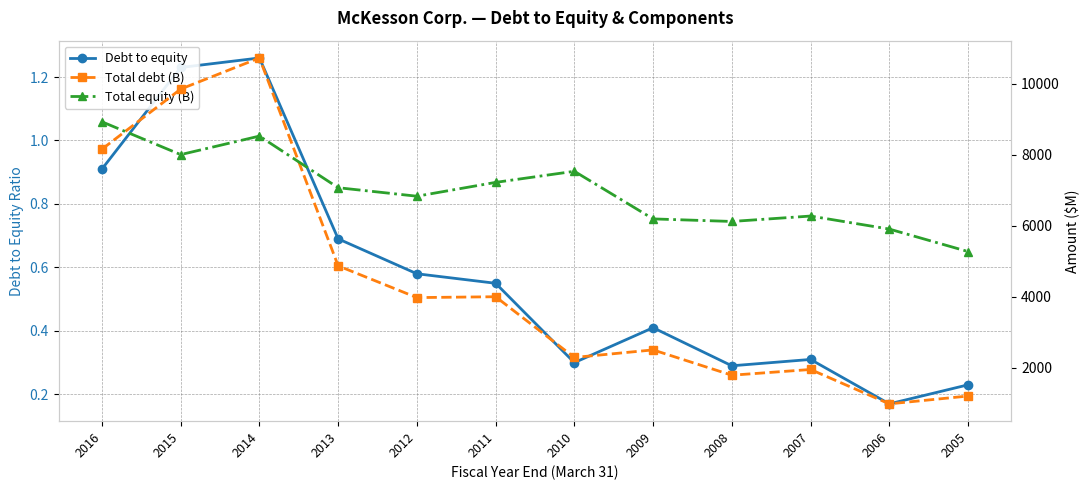

At which label does Total debt (B) first exceed 3980?

2016